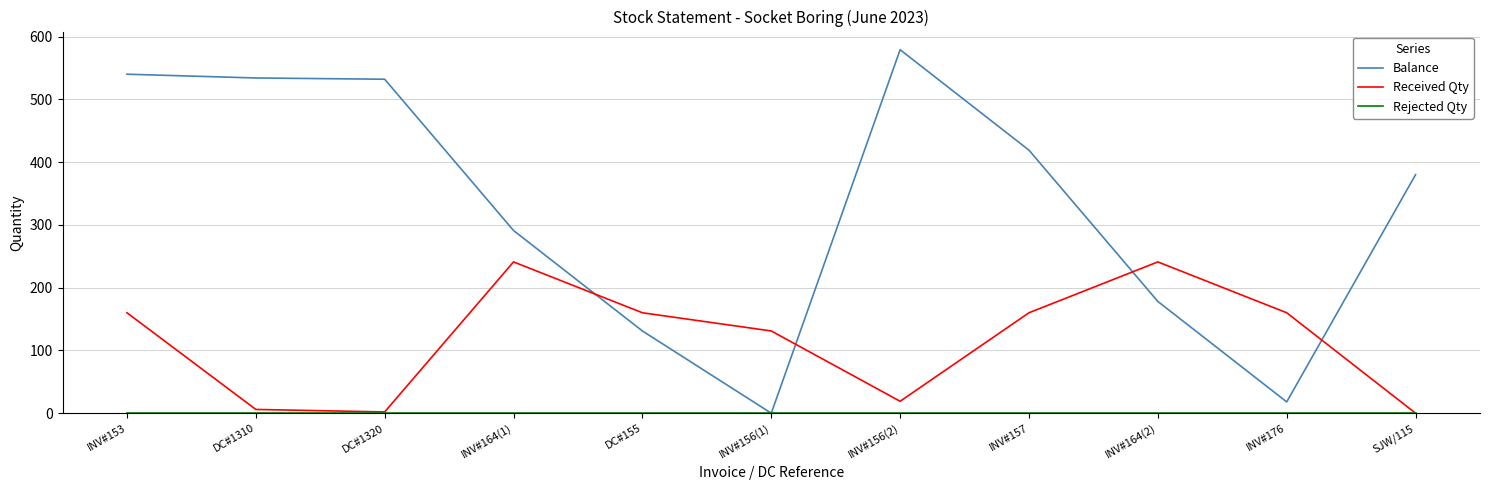

The value of Received Qty at INV#153 is 65. True or false?

False